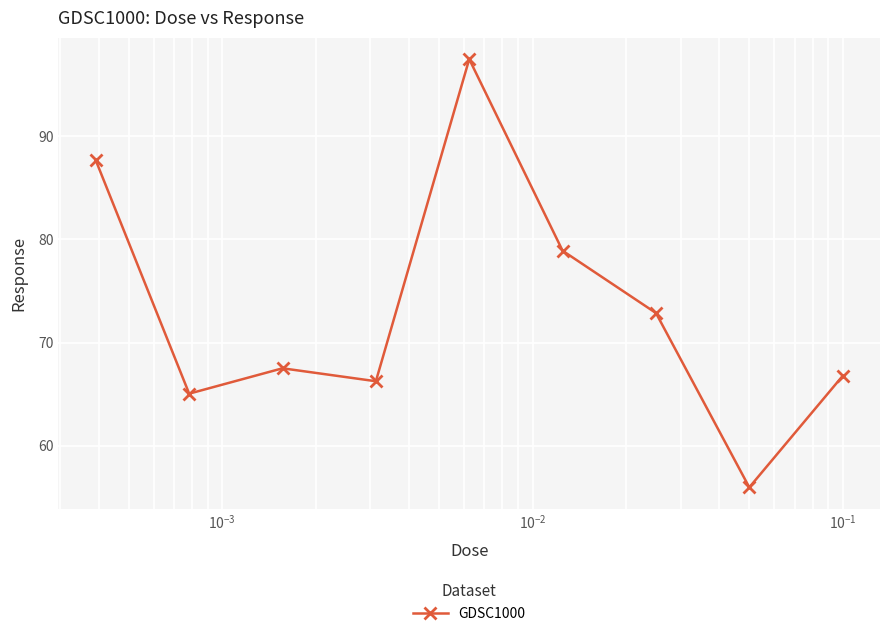

What is the difference between the maximum and minimum values?

41.5